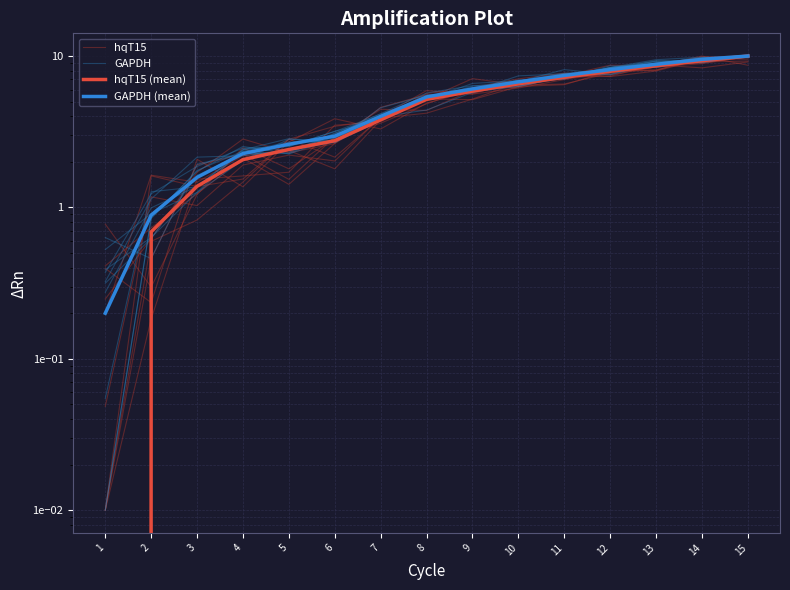

What is the total value across all series at 11?

28.8